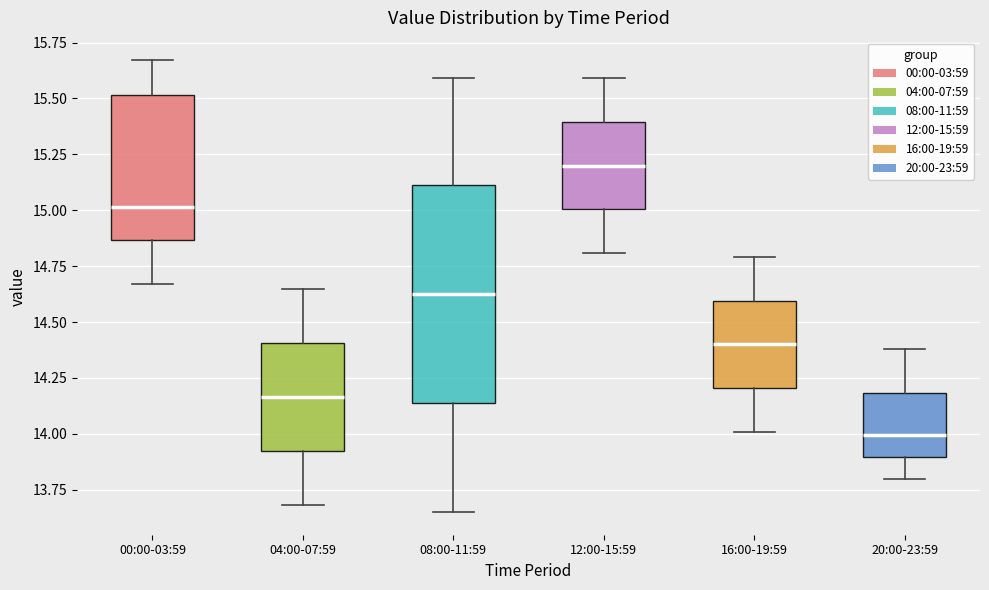

Reading left to right, read every box against the y-axis: the position of its median line, the range the box covers, and the ends of its whiskers. The values are not printed on the chart, so give them approximately, as read against the axis.

00:00-03:59: median 15.00, box 14.85 to 15.50, whiskers 14.65 to 15.65
04:00-07:59: median 14.15, box 13.90 to 14.40, whiskers 13.70 to 14.65
08:00-11:59: median 14.65, box 14.15 to 15.10, whiskers 13.65 to 15.60
12:00-15:59: median 15.20, box 15.00 to 15.40, whiskers 14.80 to 15.60
16:00-19:59: median 14.40, box 14.20 to 14.60, whiskers 14.00 to 14.80
20:00-23:59: median 14.00, box 13.90 to 14.20, whiskers 13.80 to 14.40